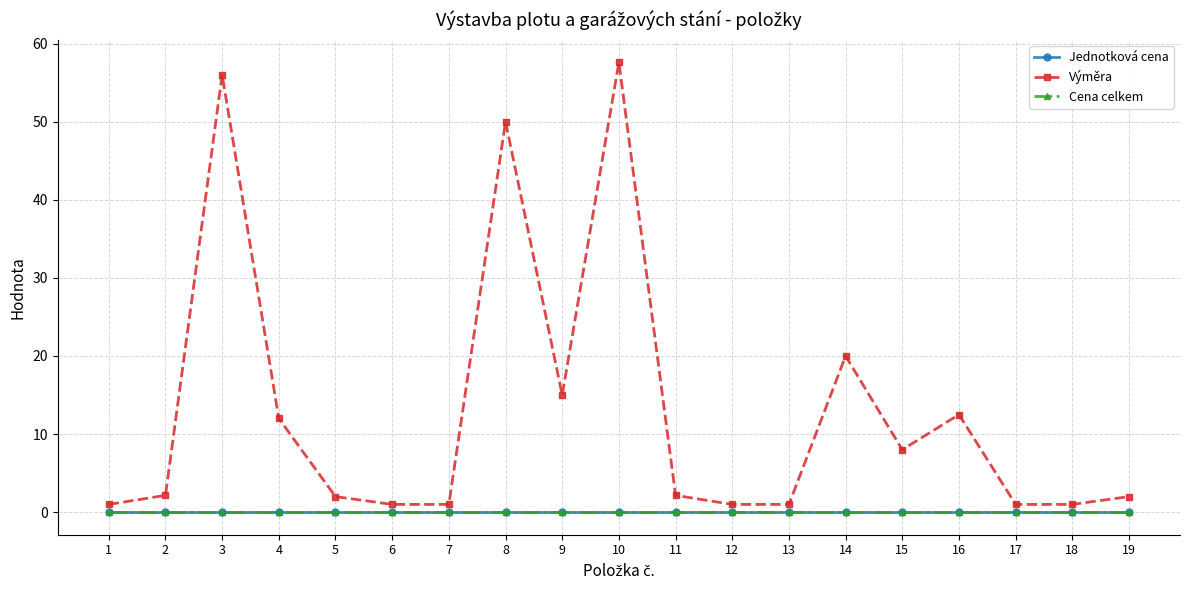

True or false: Jednotková cena and Cena celkem intersect in this chart.

False